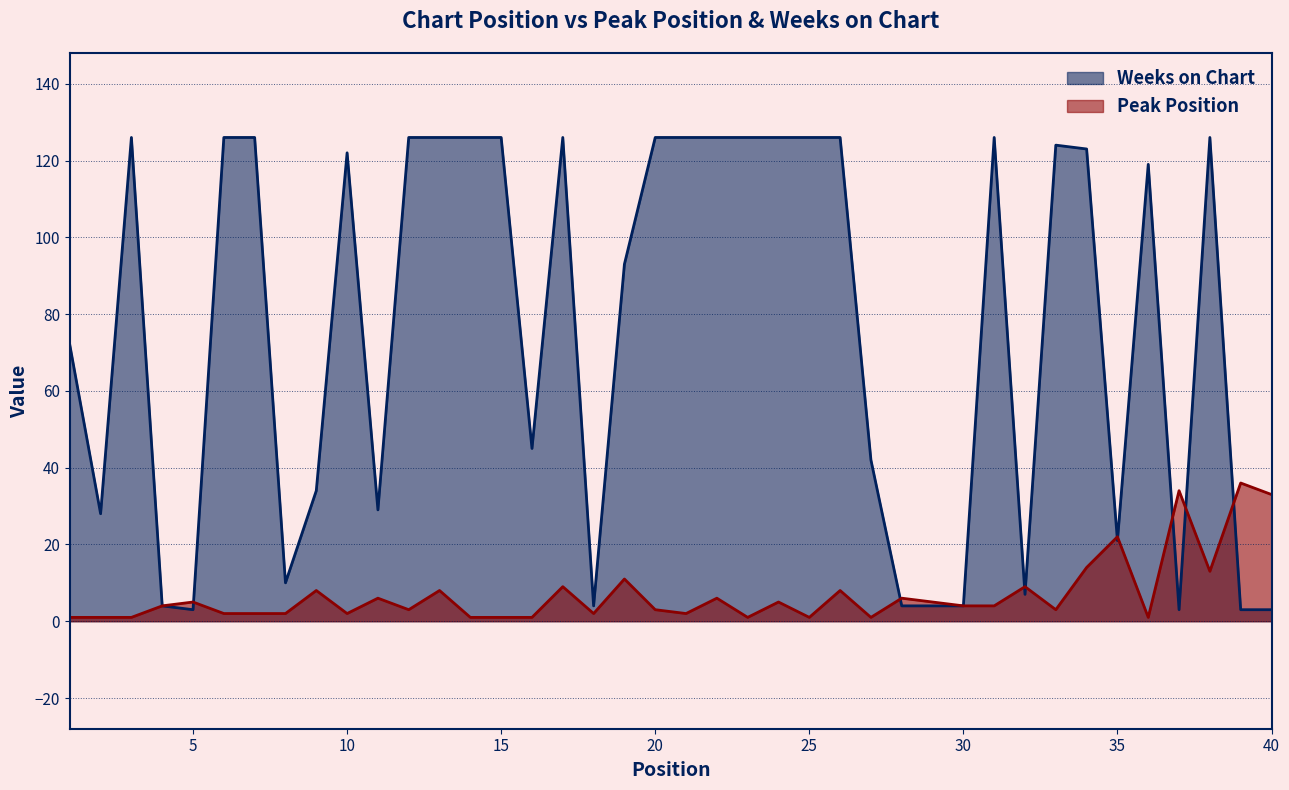

The value of Weeks on Chart at 8 is 10. True or false?

True